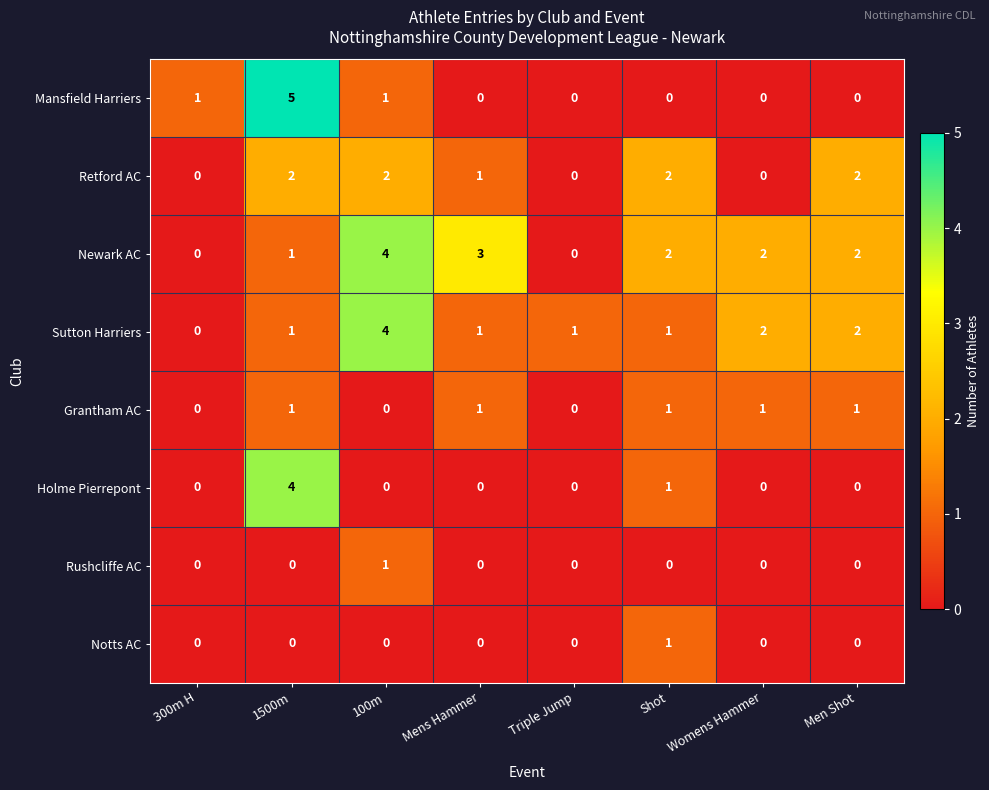

Which series has the largest total across all categories?

Newark AC